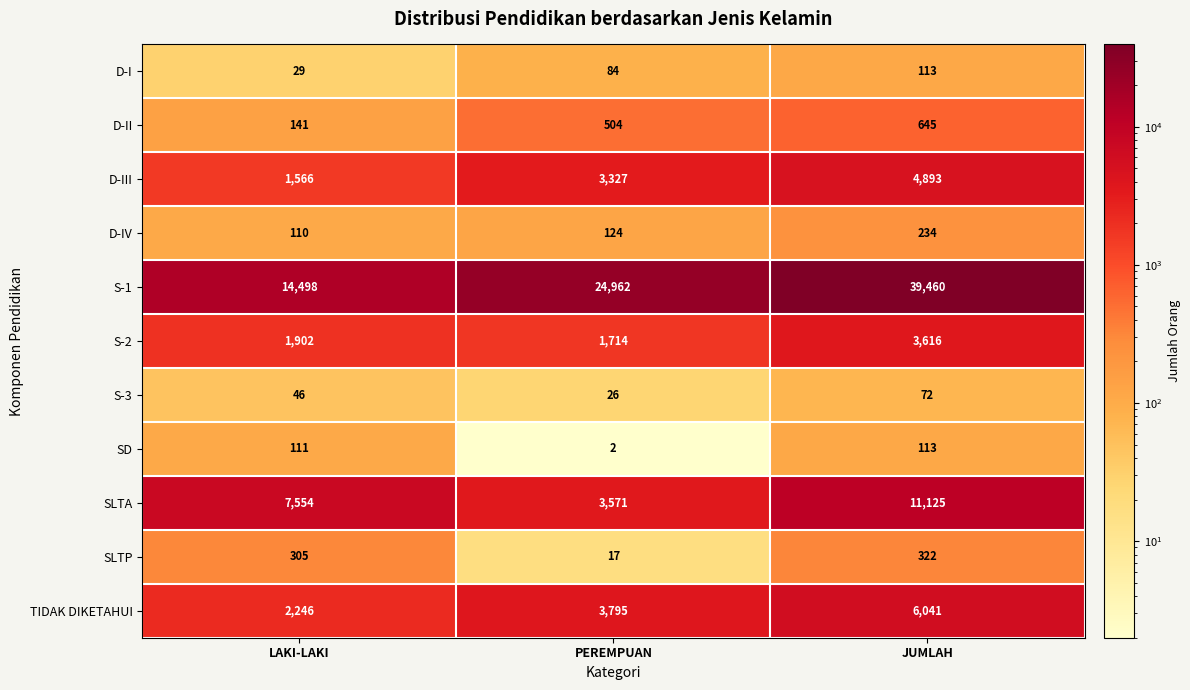

Which series changed the most between LAKI-LAKI and PEREMPUAN?

S-1